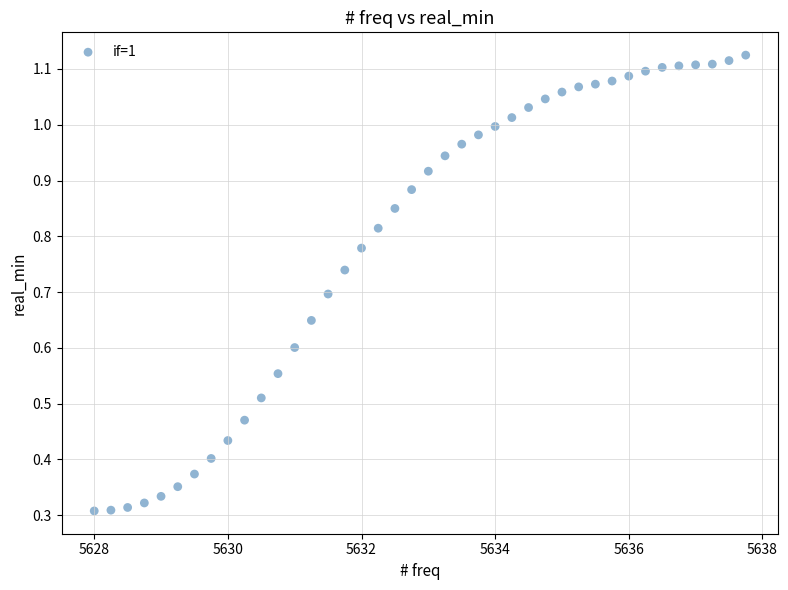

What is the range of X values (max minus min)?

9.8